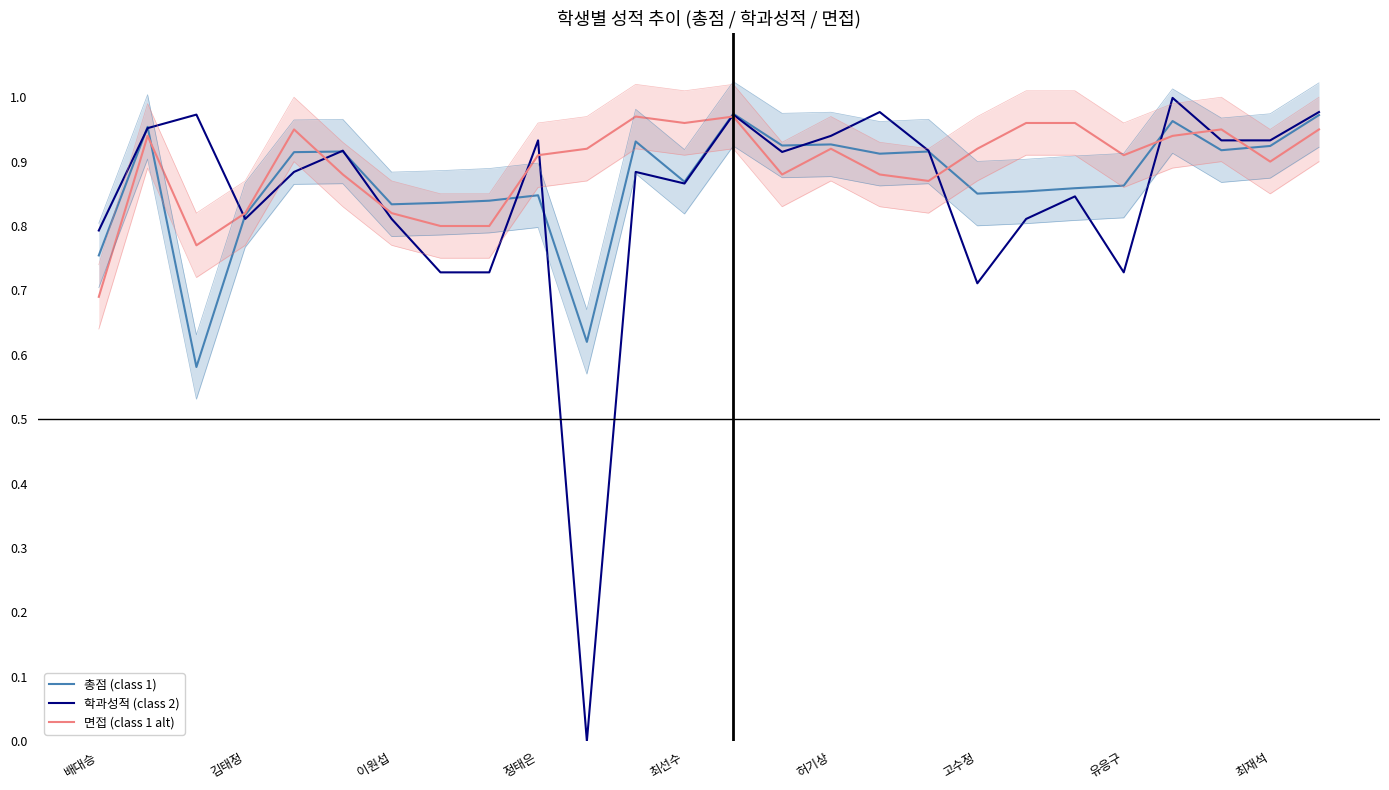

What is the sum of all 학과성적 (class 2) values?

21.9